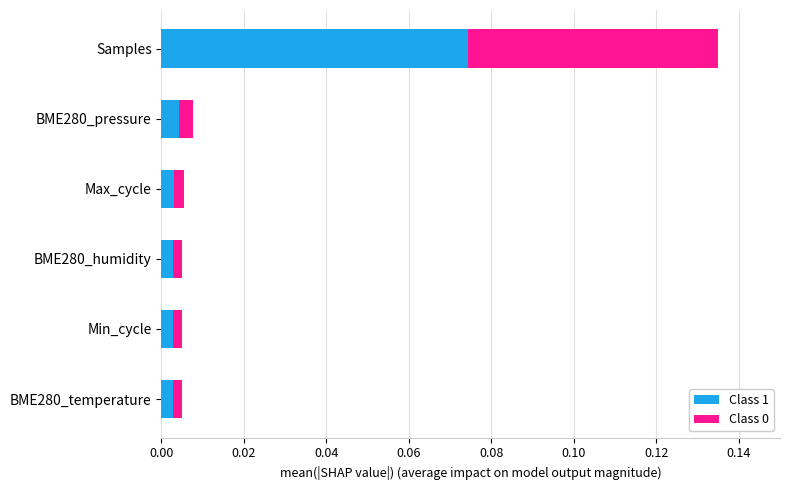

At which category is the sum across all series the highest?

Samples